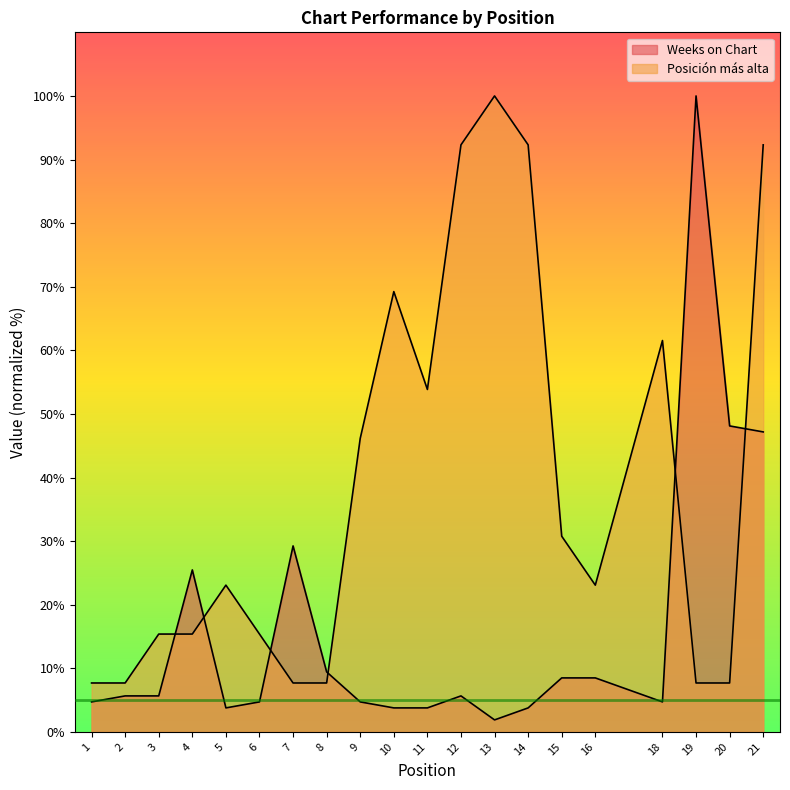

True or false: Weeks on Chart has more than 1 points higher than both neighbors.

True